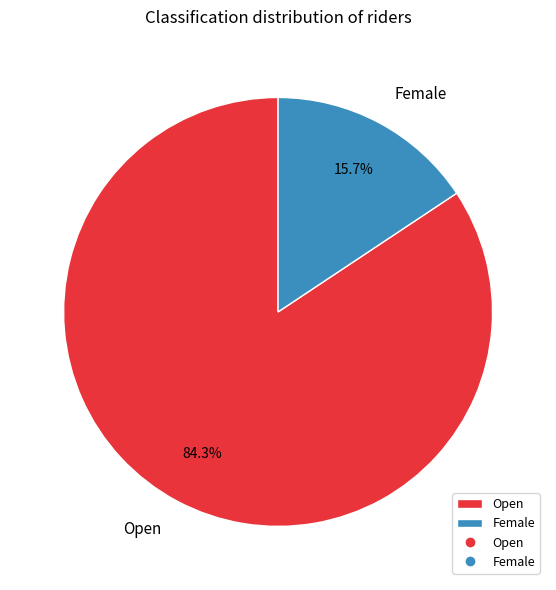

Is it true that Female is 27% of the pie?

False